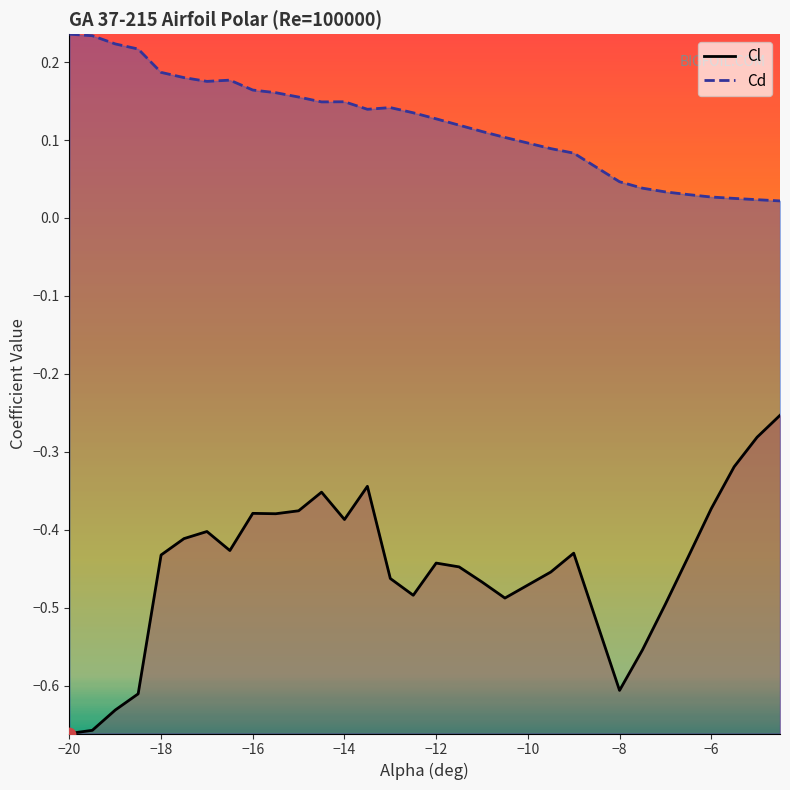

Is the value of Cl at −12 greater than the value of Cd at −12?

No